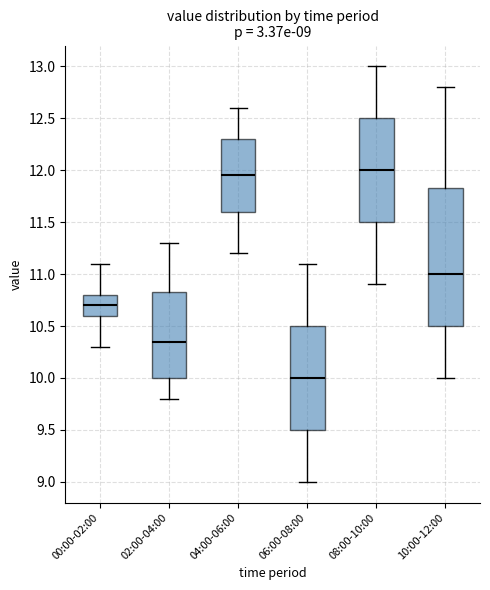

Which box is the tallest, from its lower edge to its upper edge?

10:00-12:00